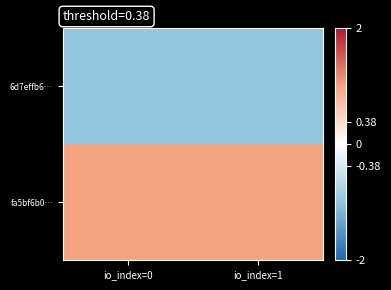

At how many categories does at least one series exceed 0?

2